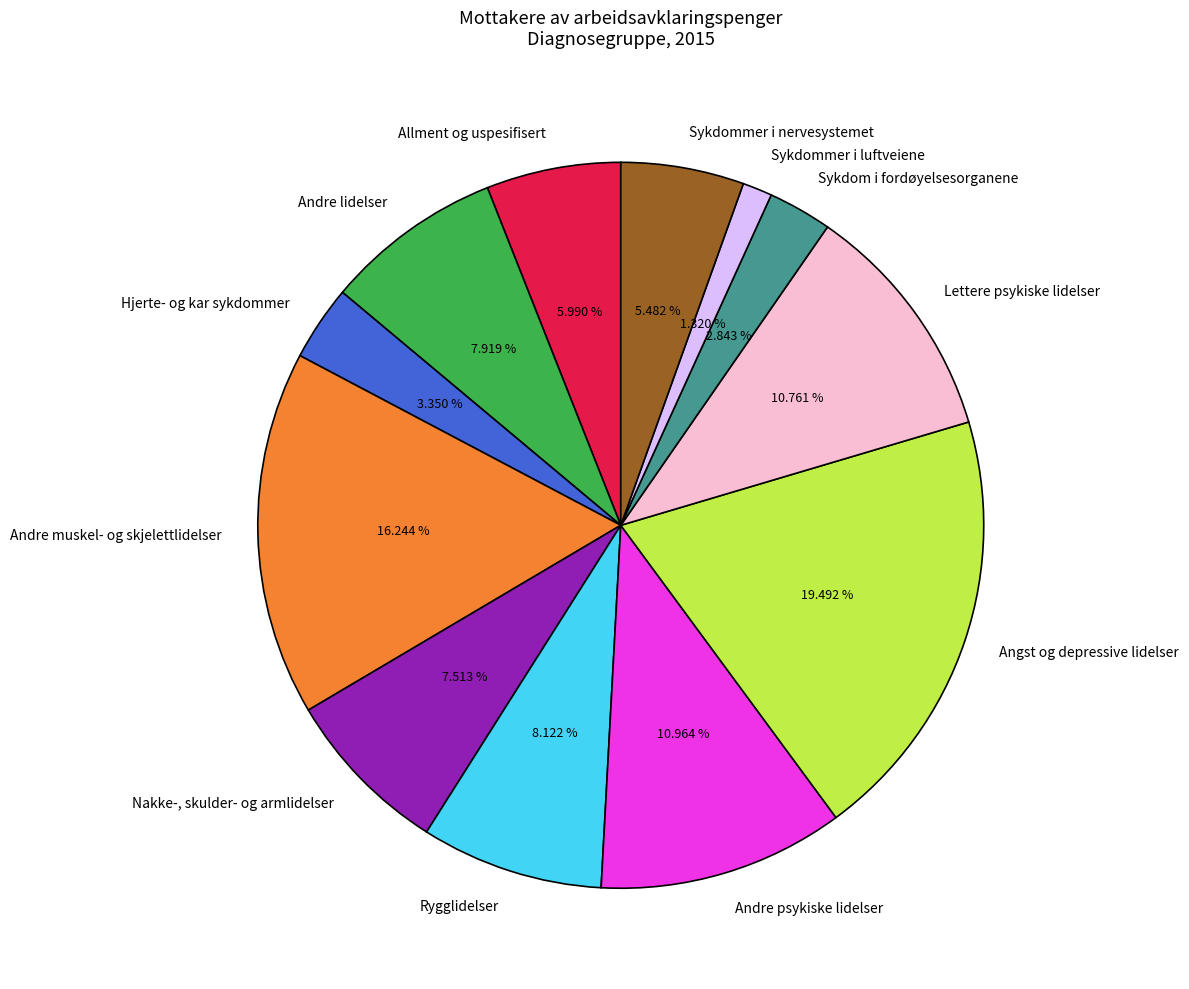

Which slice is the largest?

Angst og depressive lidelser